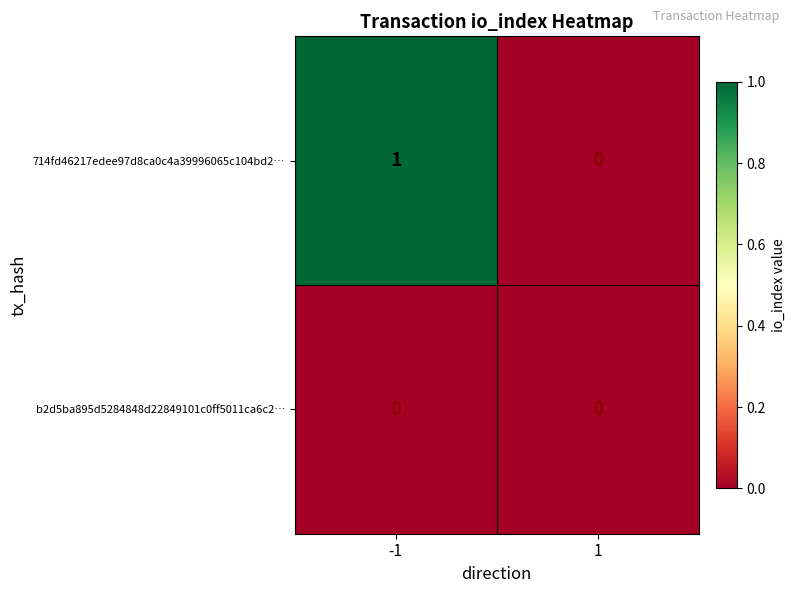

What is the spread (max minus min) of values at -1?

1